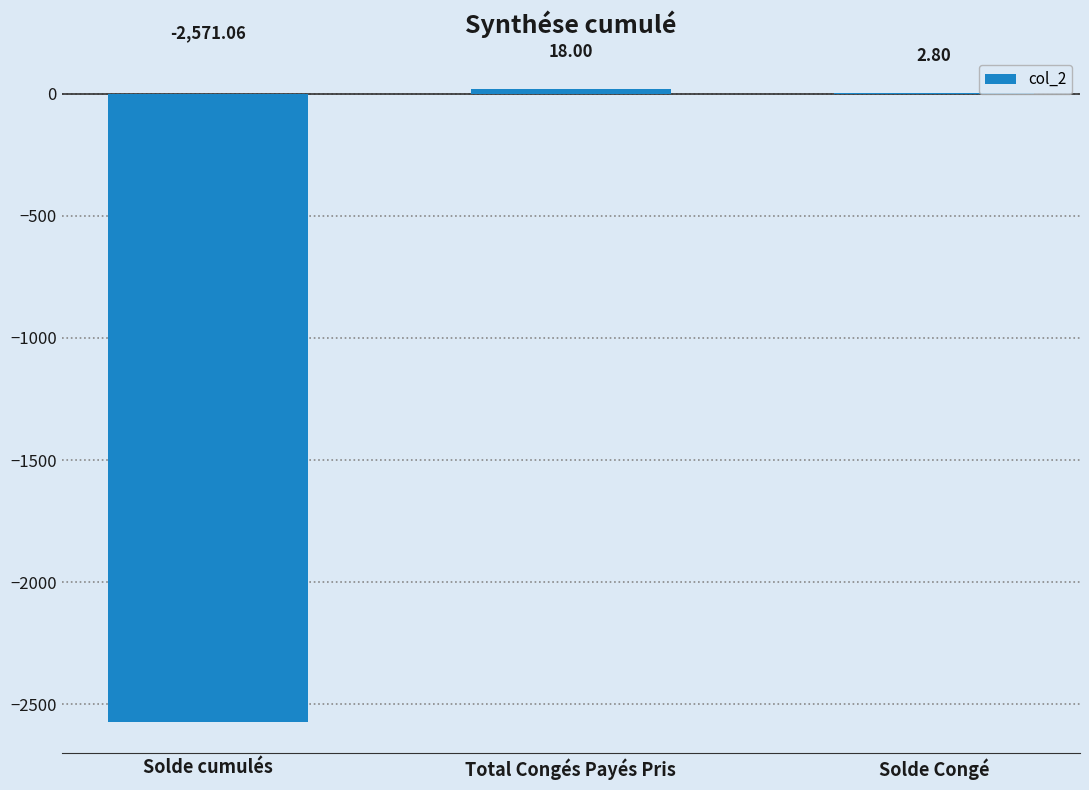

At which category does the chart reach its peak across all series?

Total Congés Payés Pris